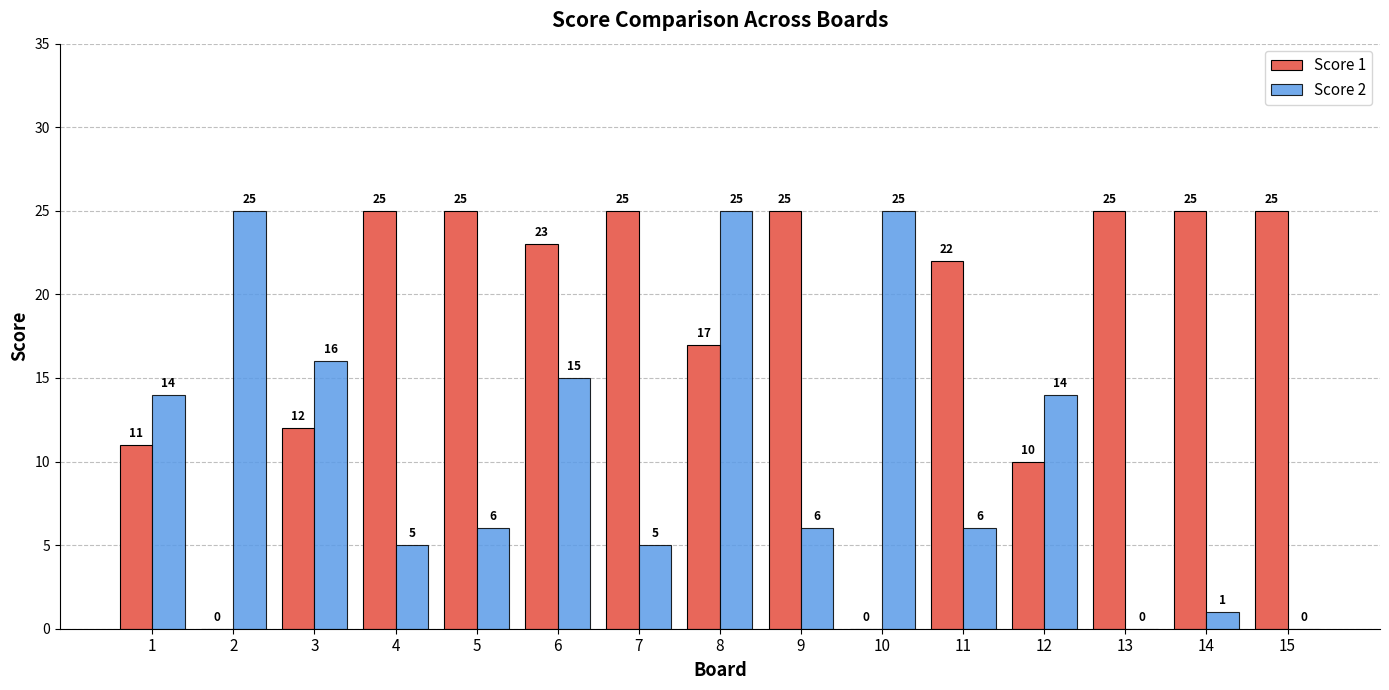

What is the greatest value displayed?

25